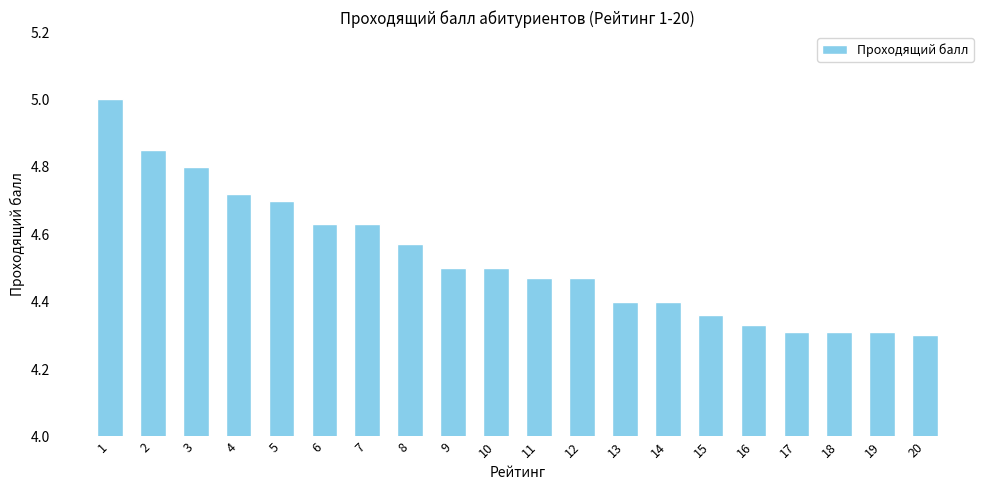

What is the difference between the maximum and minimum values?

0.7